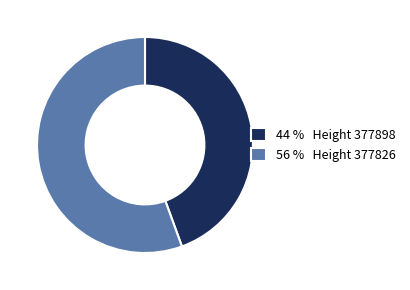

Between 56 % Height 377826 and 44 % Height 377898, which is larger?

56 % Height 377826